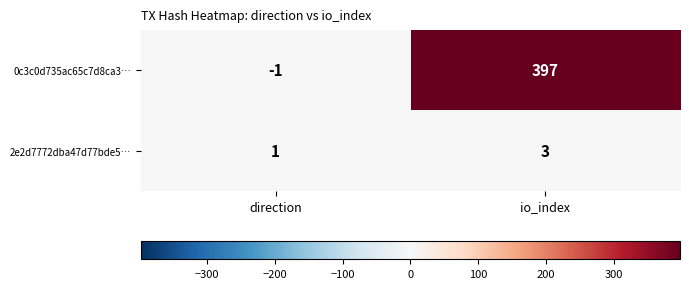

What is the approximate value of 0c3c0d735ac65c7d8ca3… at io_index, to the nearest 10?

400